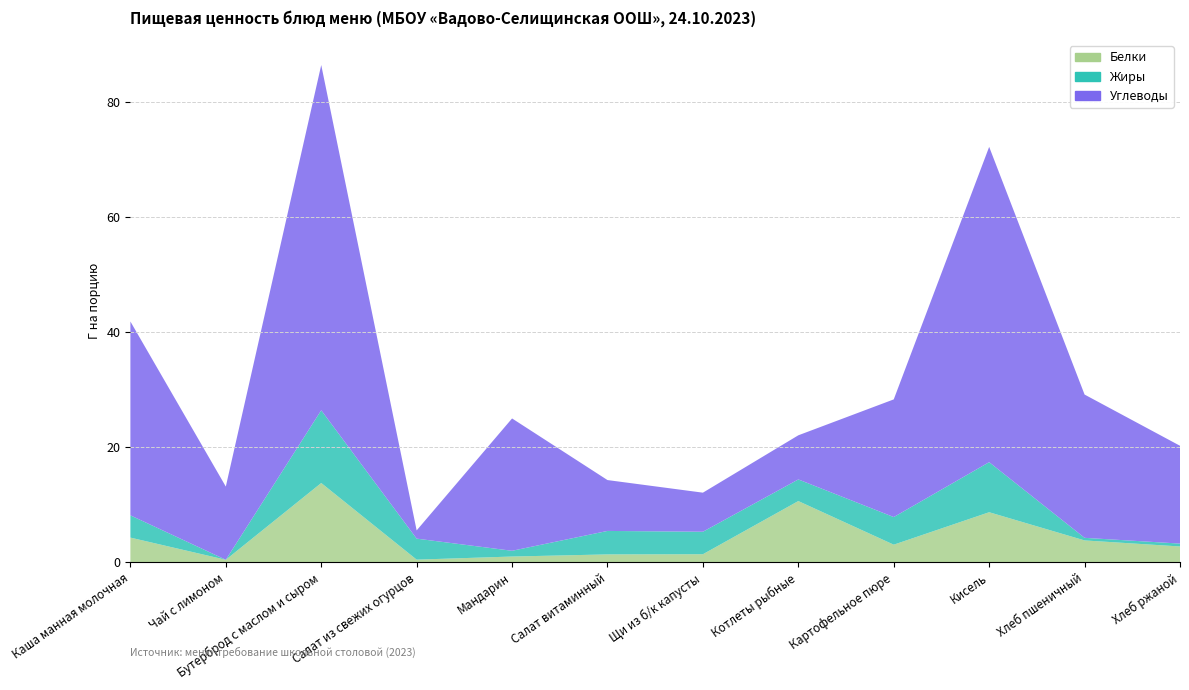

Reading left to right, extract all data points from this chart.

Белки: Каша манная молочная=4.3	Чай с лимоном=0.4	Бутерброд с маслом и сыром=13.8	Салат из свежих огурцов=0.5	Мандарин=1.0	Салат витаминный=1.4	Щи из б/к капусты=1.4	Котлеты рыбные=10.6	Картофельное пюре=3.1	Кисель=8.7	Хлеб пшеничный=3.8	Хлеб ржаной=2.8
Жиры: Каша манная молочная=3.9	Чай с лимоном=0.0	Бутерброд с маслом и сыром=12.6	Салат из свежих огурцов=3.6	Мандарин=1.0	Салат витаминный=4.1	Щи из б/к капусты=3.9	Котлеты рыбные=3.8	Картофельное пюре=4.8	Кисель=8.7	Хлеб пшеничный=0.5	Хлеб ржаной=0.5
Углеводы: Каша манная молочная=33.7	Чай с лимоном=12.7	Бутерброд с маслом и сыром=60.0	Салат из свежих огурцов=1.4	Мандарин=23.0	Салат витаминный=8.8	Щи из б/к капусты=6.8	Котлеты рыбные=7.7	Картофельное пюре=20.4	Кисель=54.8	Хлеб пшеничный=24.9	Хлеб ржаной=17.0